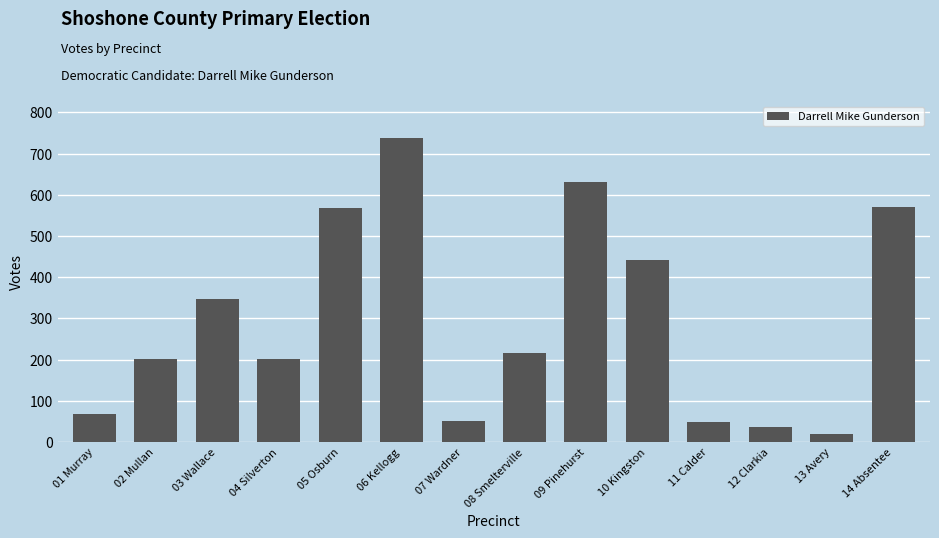

Read the value at 04 Silverton, to the nearest 100.

200